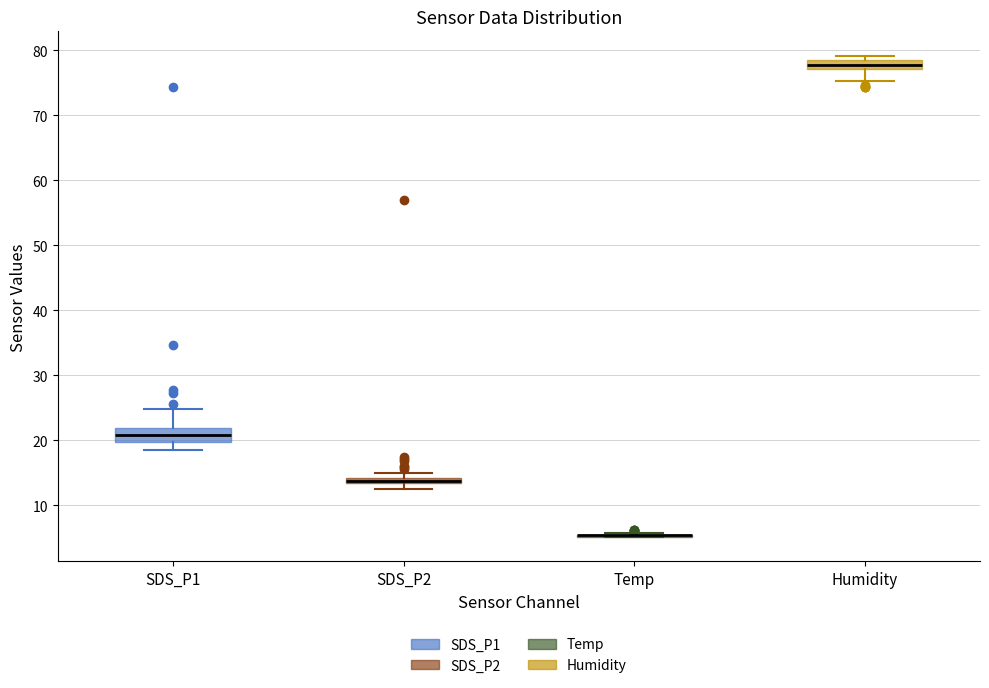

Where is the lower edge of the box for SDS_P2 on the y-axis? The values are not printed on the chart, so give them approximately, as read against the axis.

13